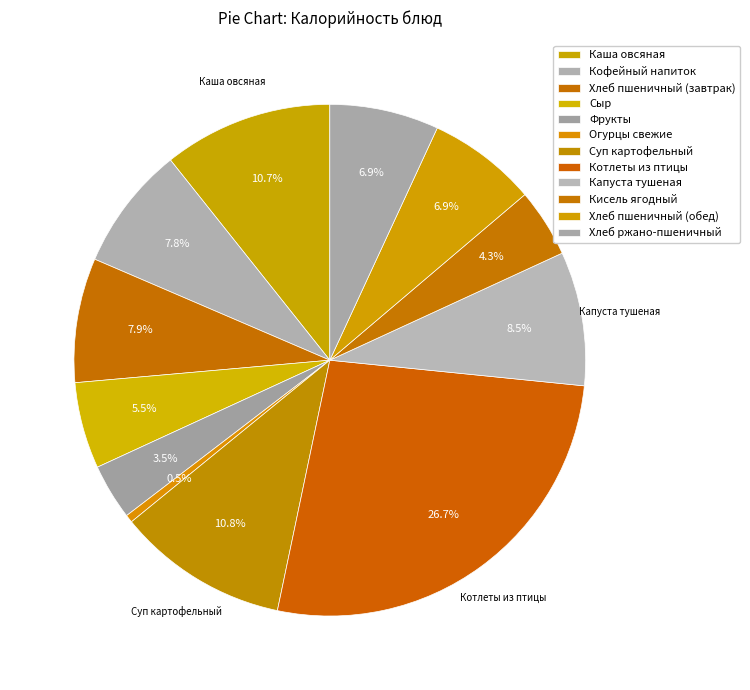

Does Суп картофельный represent more than half of the total?

No